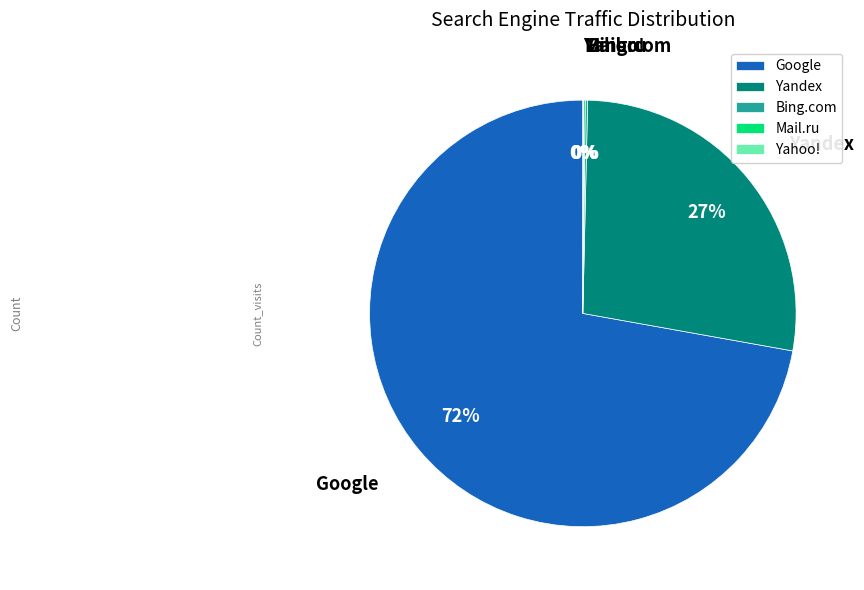

The Yandex slice represents 27% of the pie. True or false?

True